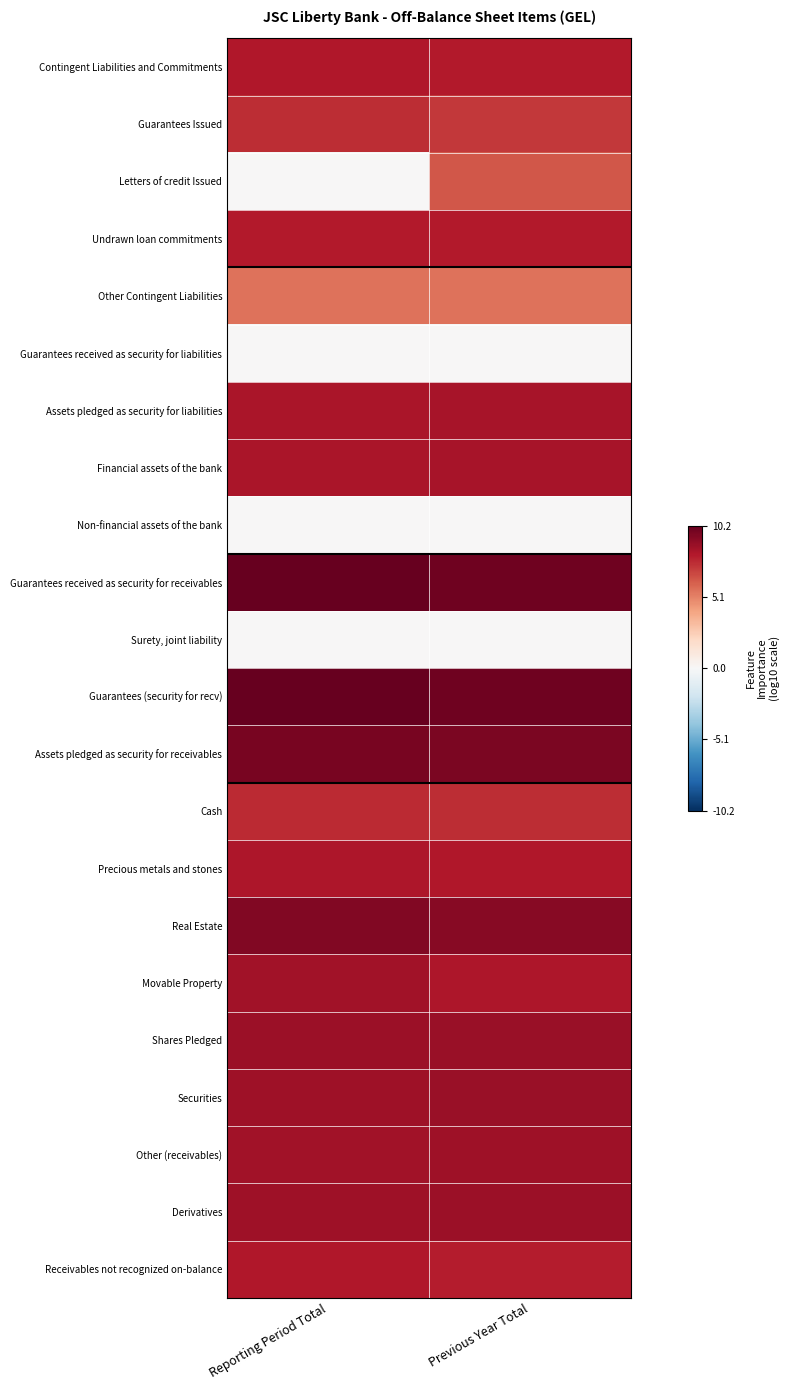

What is the spread (max minus min) of values at Reporting Period Total?

10.2